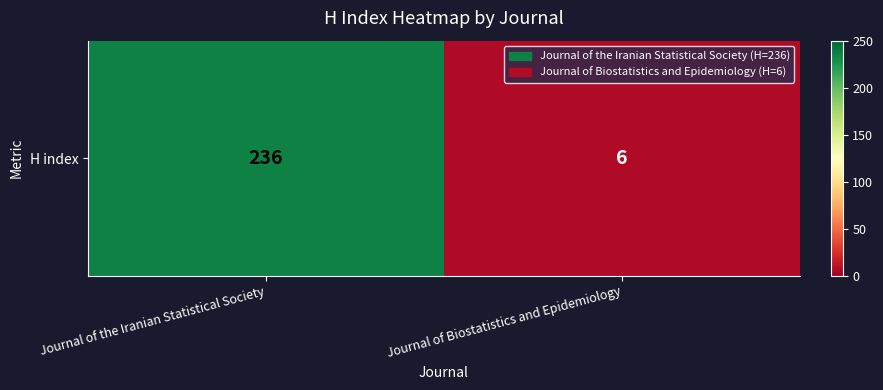

The value at Journal of Biostatistics and Epidemiology is 6. True or false?

True